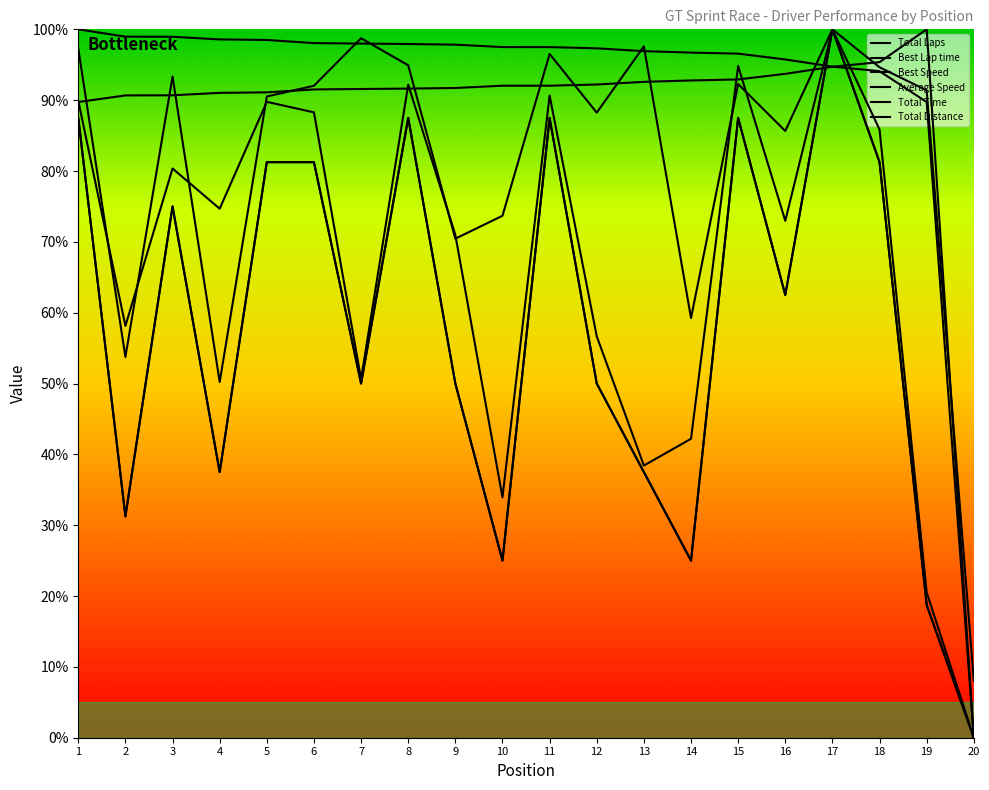

Rank the series by their maximum value, from lowest to highest.

Total Laps, Best Lap time, Best Speed, Average Speed, Total Time, Total Distance